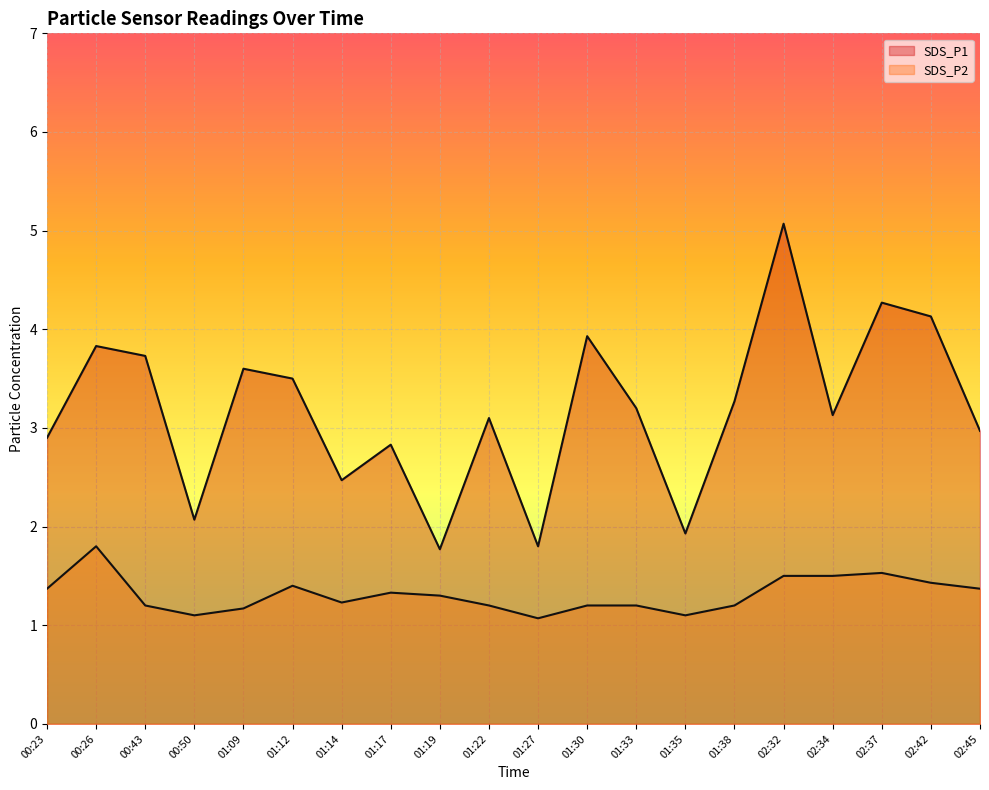

List the series in order of their peak value, lowest first.

SDS_P2, SDS_P1